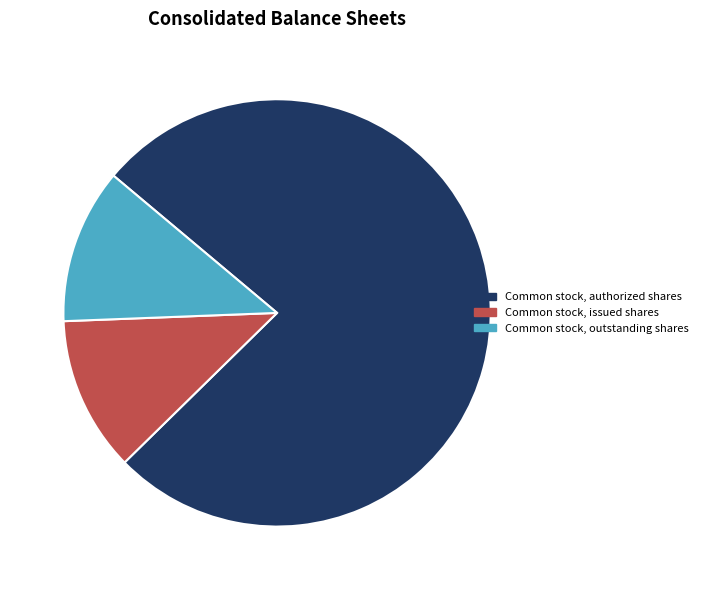

Between Common stock, authorized shares and Common stock, issued shares, which is larger?

Common stock, authorized shares